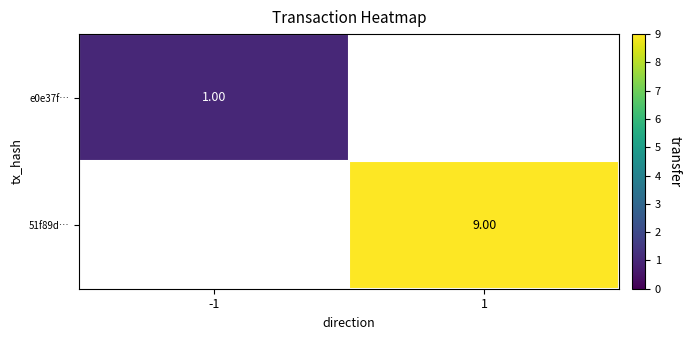

The e0e37f… series shows 1.0 at -1. True or false?

True